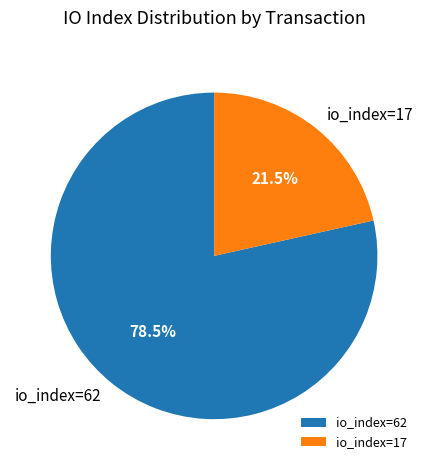

Which slice is the largest?

io_index=62